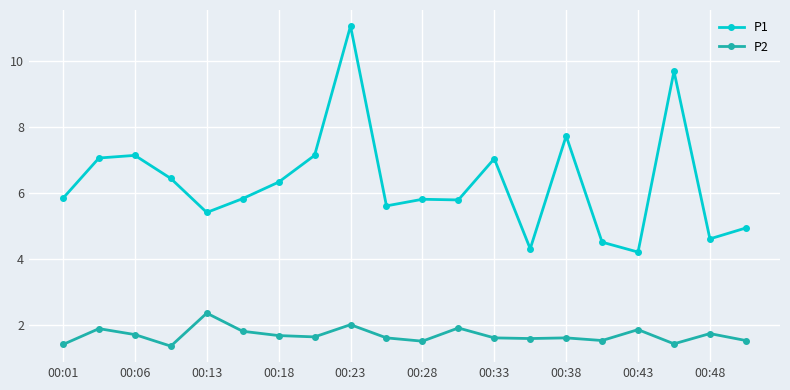

Which series has the widest spread of values?

P1